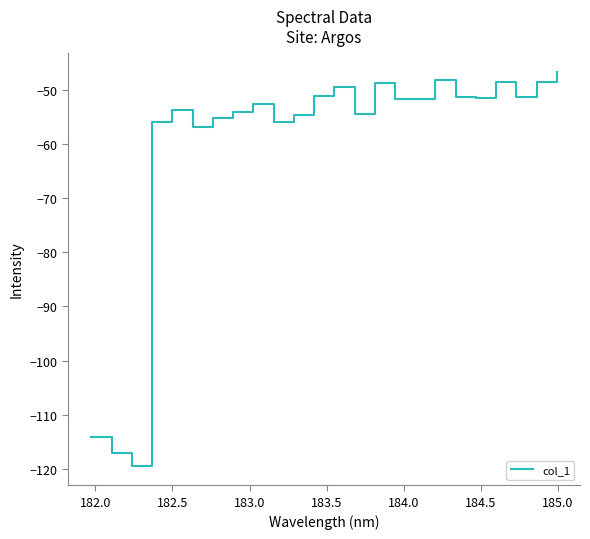

What is the maximum value shown in the chart?

-46.8